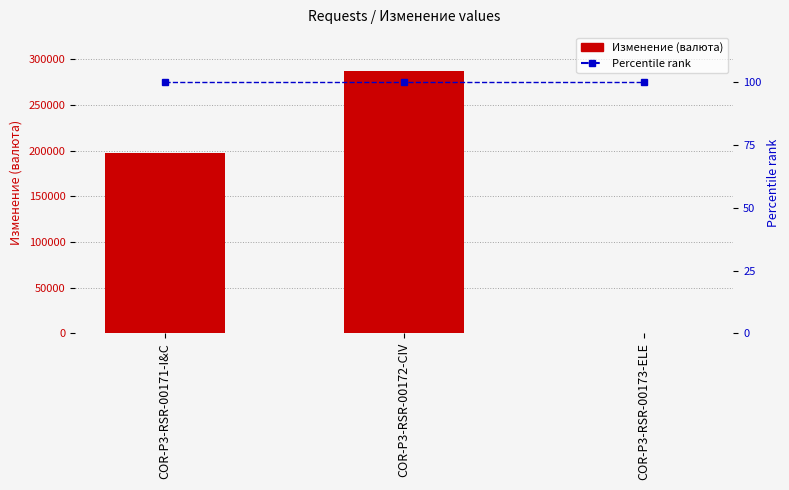

At how many categories does at least one series exceed 169497?

2